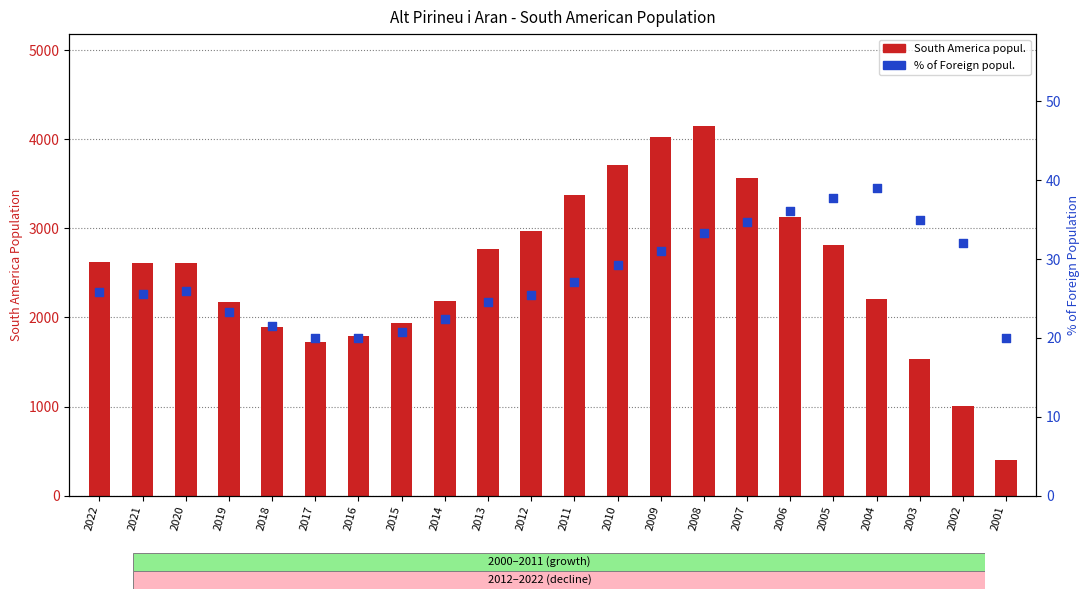

Is the value of South America popul. at 2004 greater than the value of % of Foreign popul. at 2002?

Yes